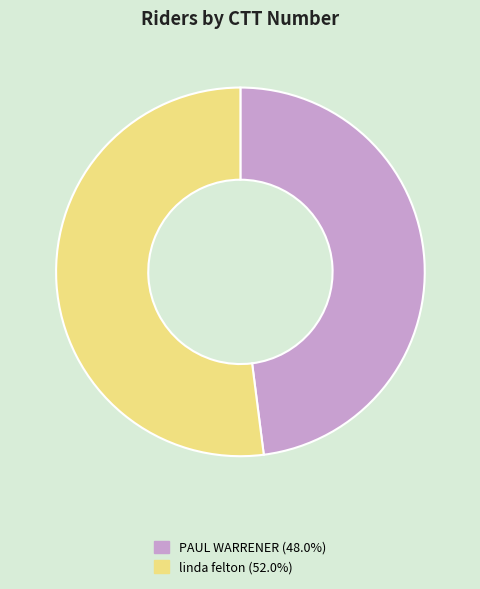

Approximately how many times larger is the value at PAUL WARRENER (48.0%) compared to linda felton (52.0%)?

0.9